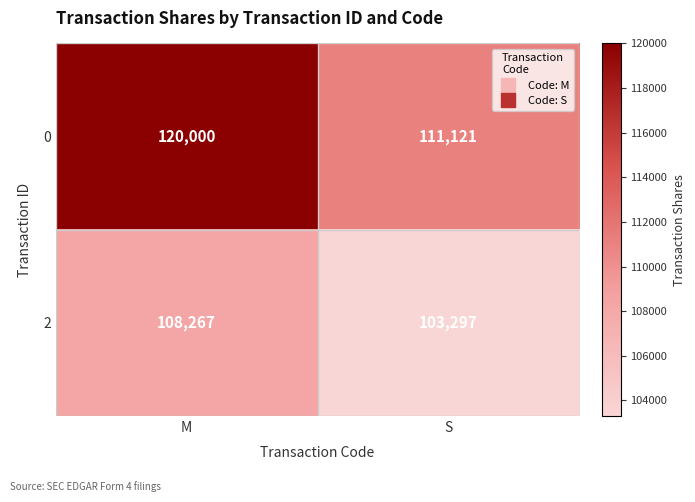

What is the average value of the 2 series?

105782